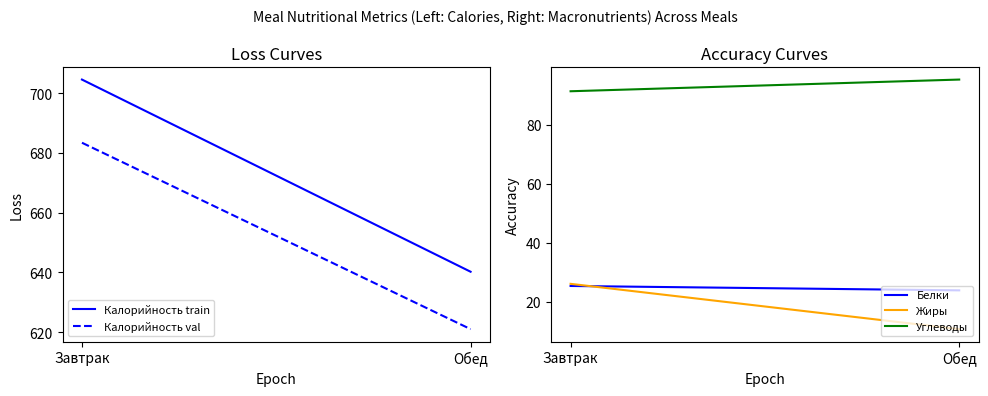

What is the difference between the highest and lowest values at Завтрак?

679.2